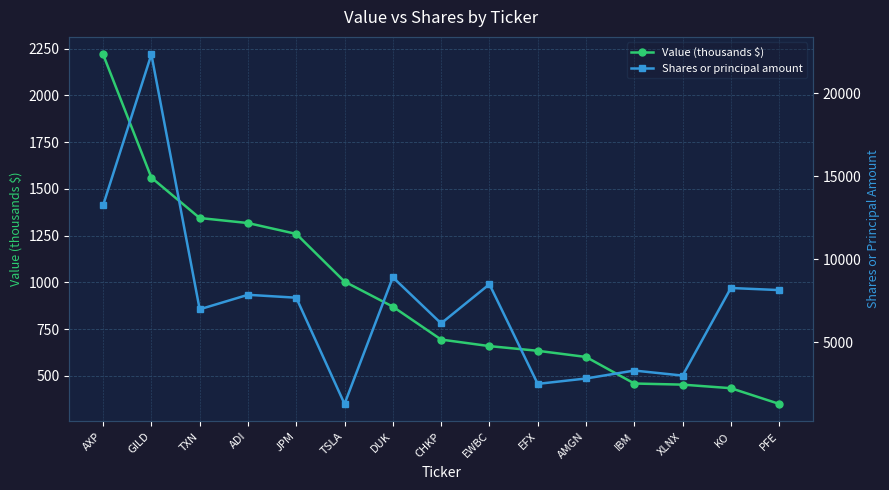

Which series has the largest range (max minus min)?

Shares or principal amount